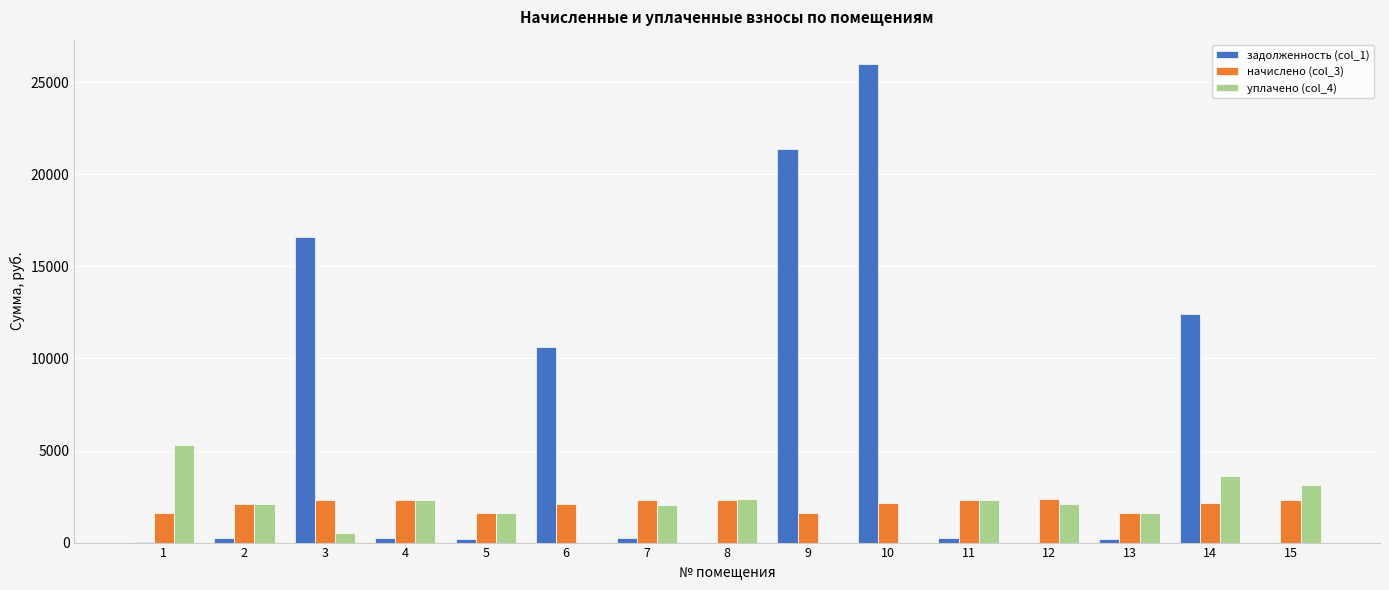

How many values in the начислено (col_3) series exceed 2148?

8